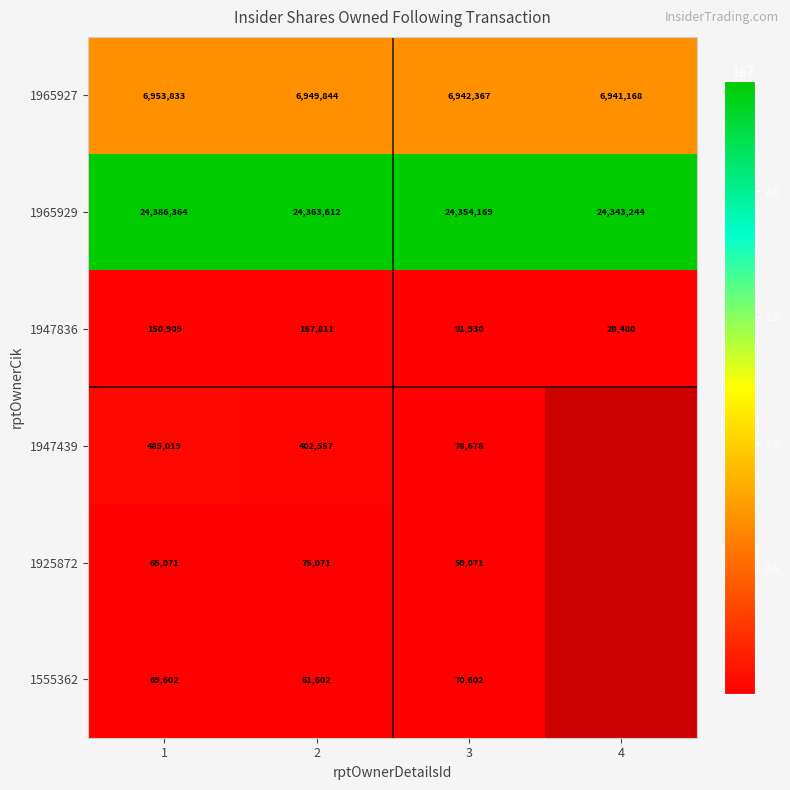

The value of 1947439 at 3 is 128160.8. True or false?

False